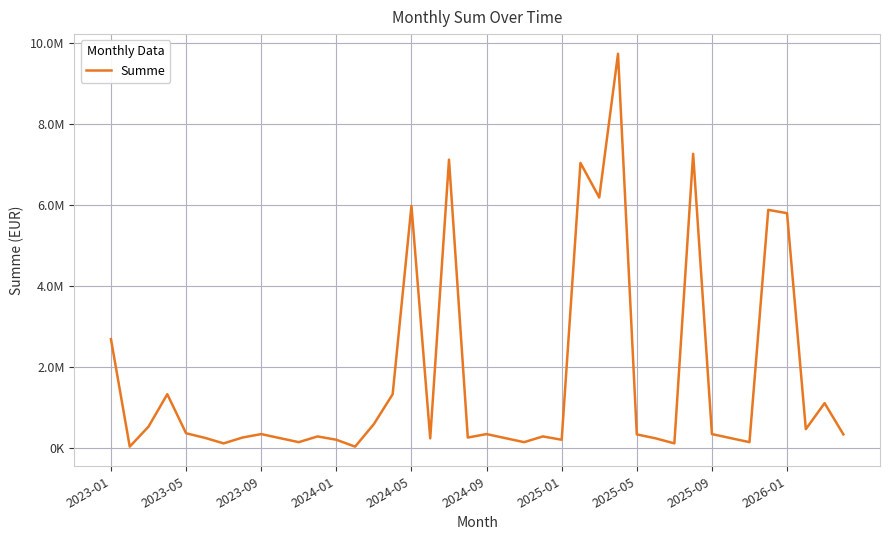

Does the chart have visible grid lines?

Yes